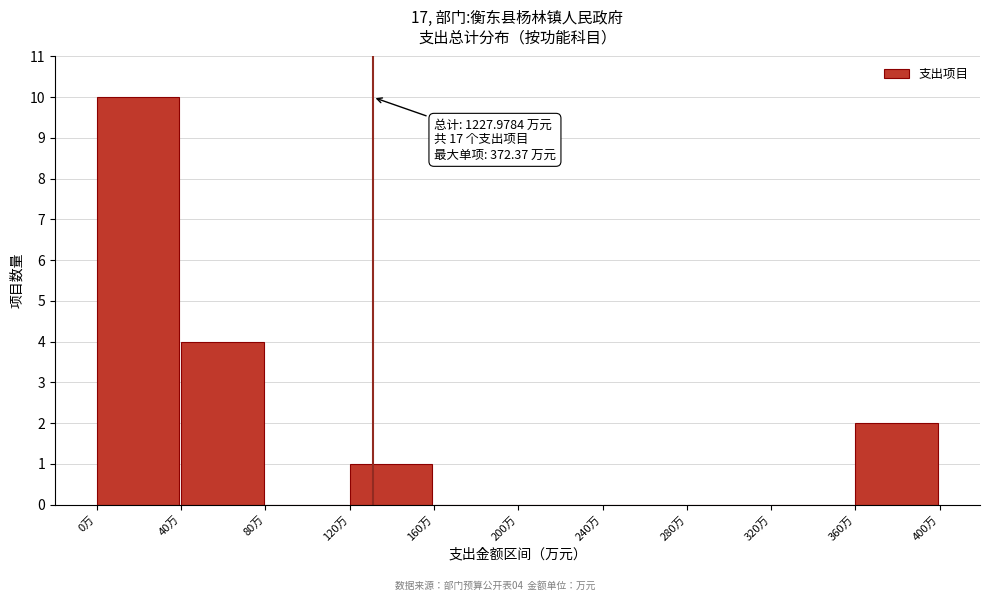

Which range on the x-axis has the tallest bar?

0 to 40